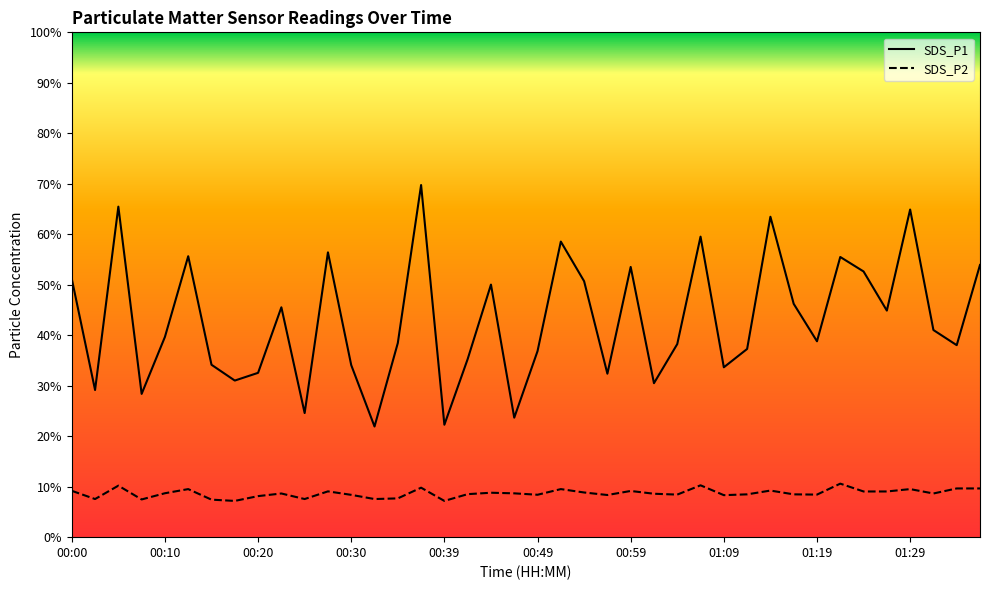

How many data points does each series have?

40